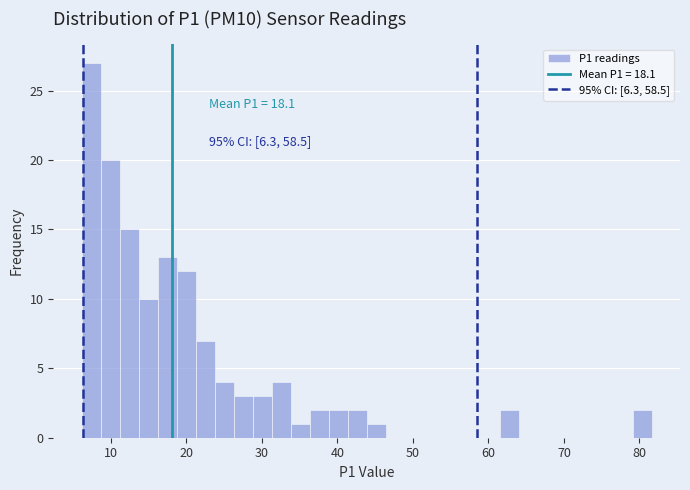

Read against the x-axis, roughly where is the centre of the tallest bar?

7